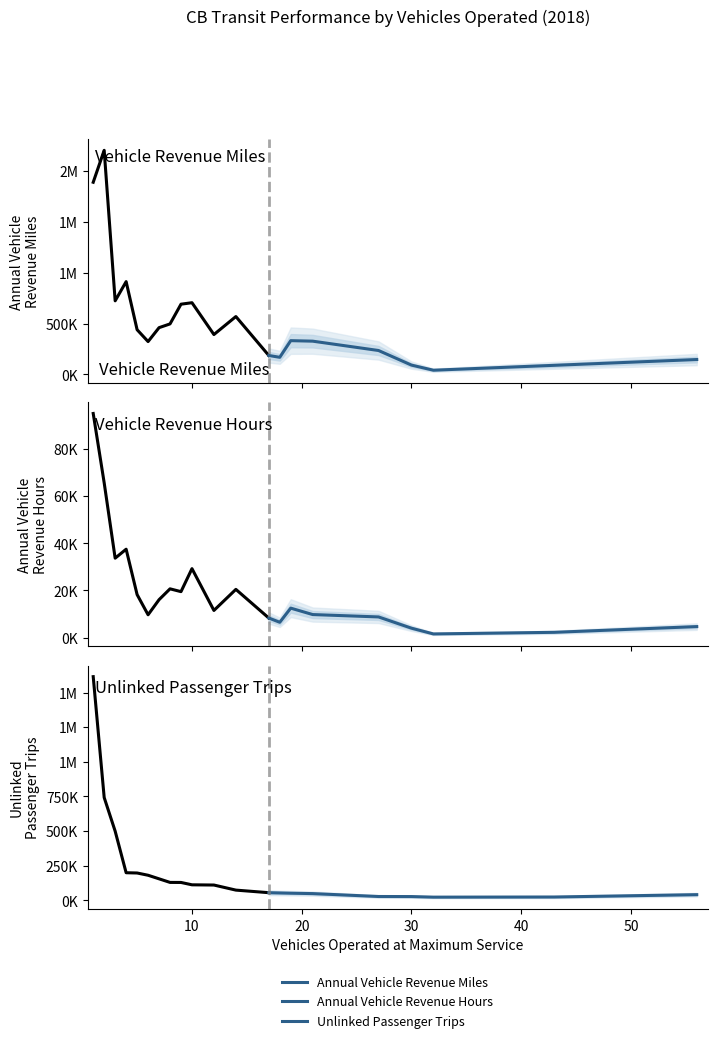

How many series are shown in this chart?

3